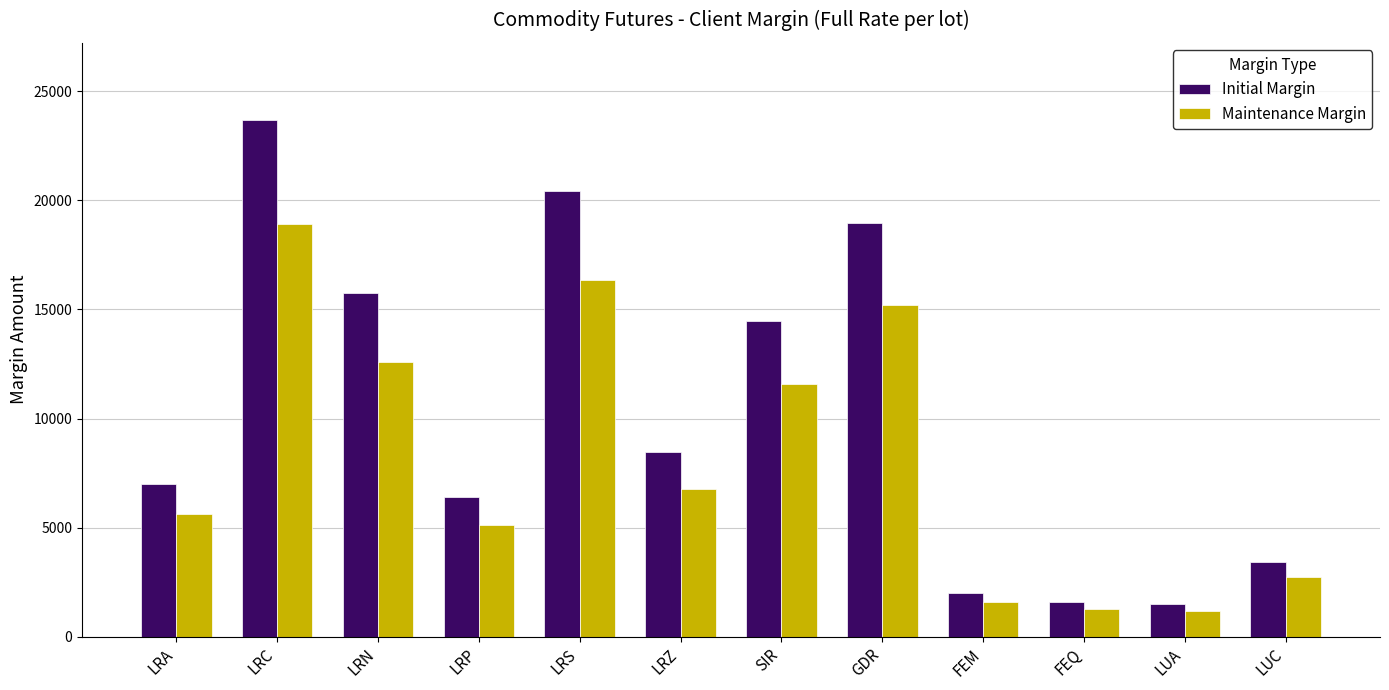

At which label does Maintenance Margin reach its peak?

LRC